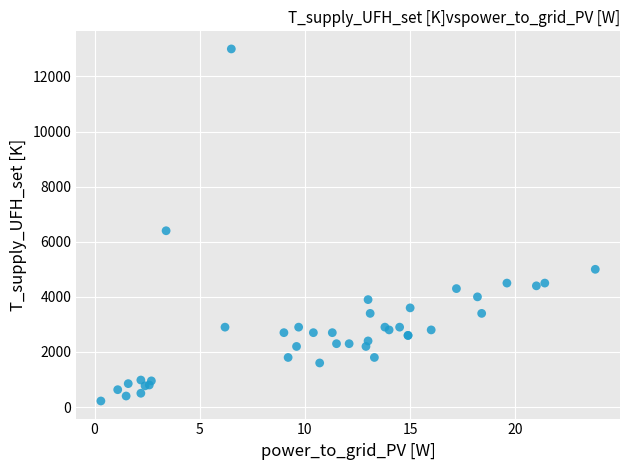

What Y value in the scatter plot is closest to 6610?

6400